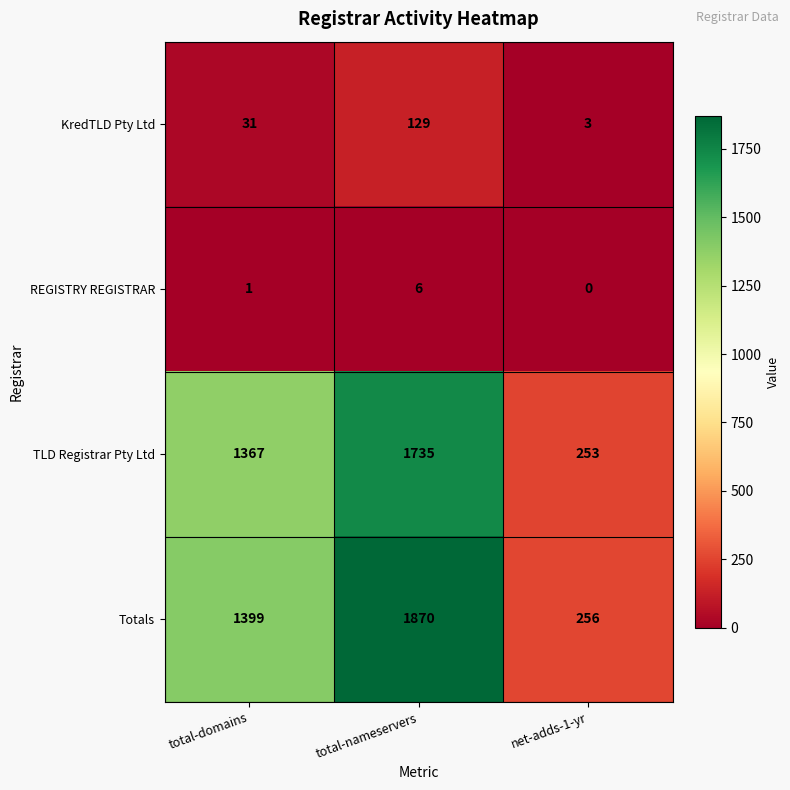

Rank the series by their maximum value, from highest to lowest.

Totals, TLD Registrar Pty Ltd, KredTLD Pty Ltd, REGISTRY REGISTRAR